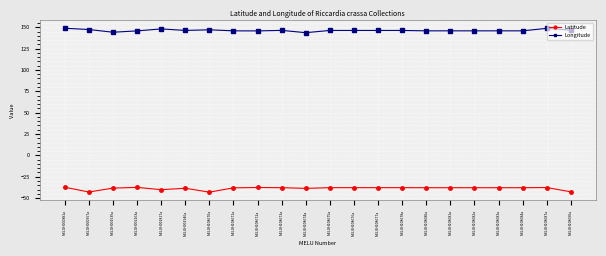

At which category does Latitude reach its first local valley?

MELUH000967a